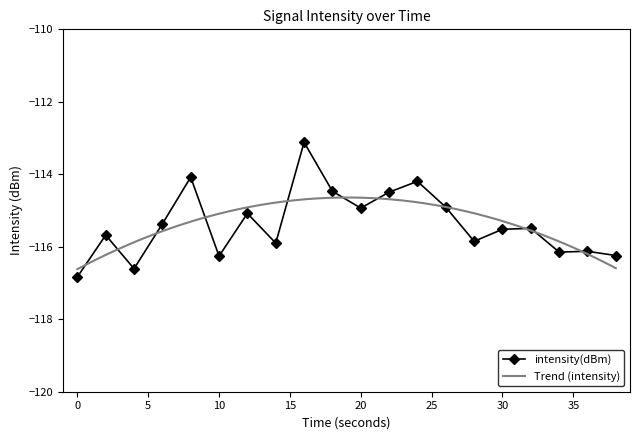

The chart shows a value of -116.6 at 4. True or false?

True